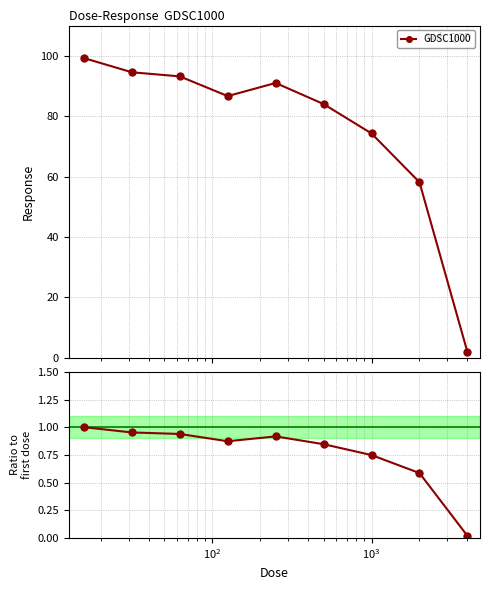

How many points are higher than both their immediate neighbors (excluding endpoints)?

1